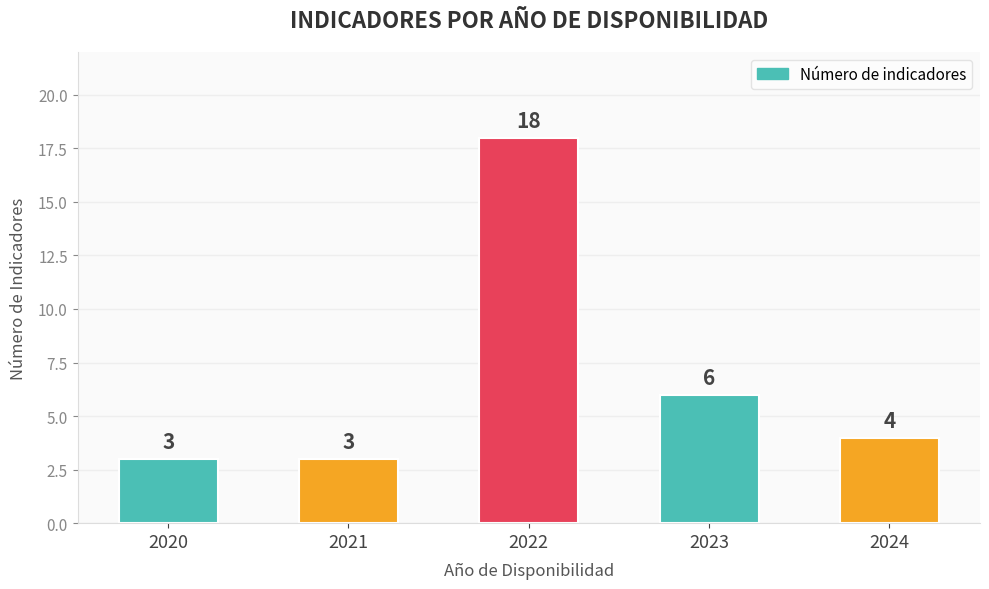

What is the smallest value displayed?

3